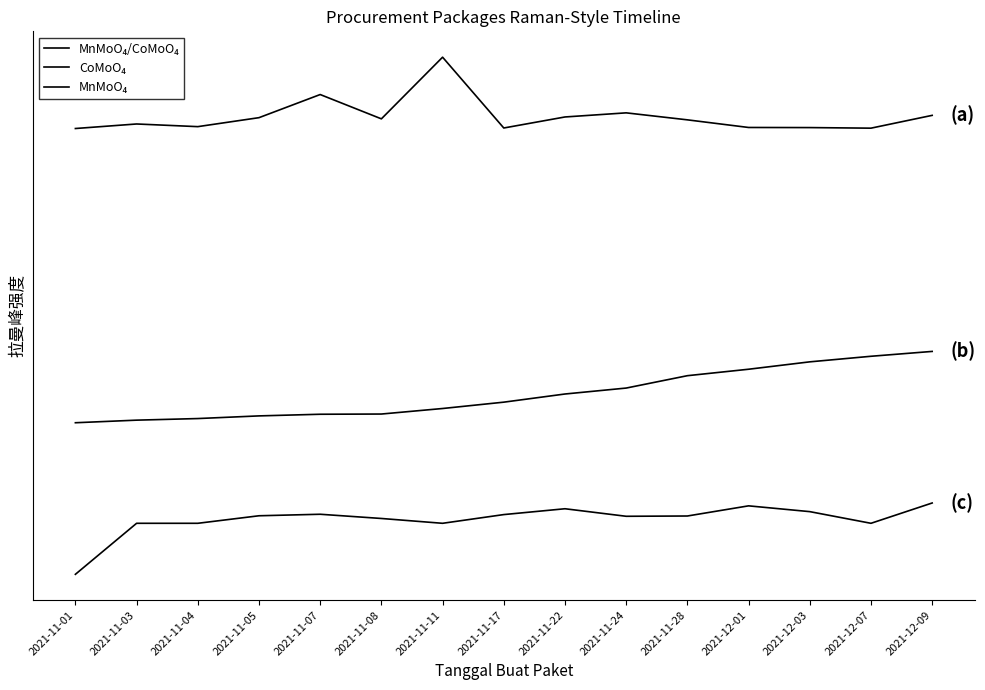

True or false: MnMoO₄ and MnMoO₄/CoMoO₄ cross at least once.

False